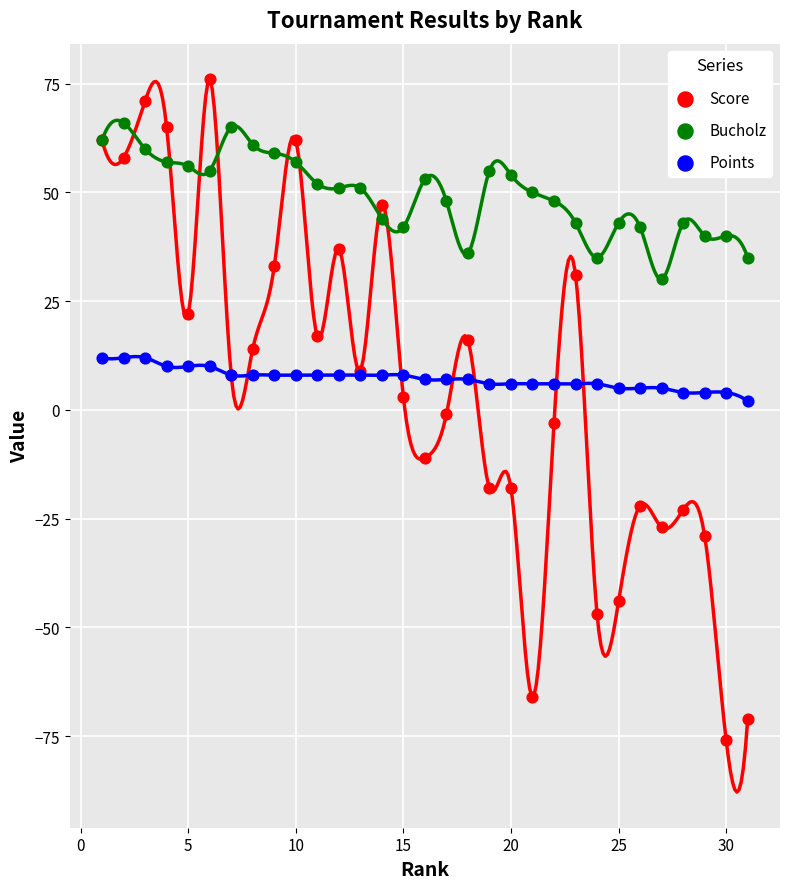

What are all the series names shown in the legend?

Score, Bucholz, Points